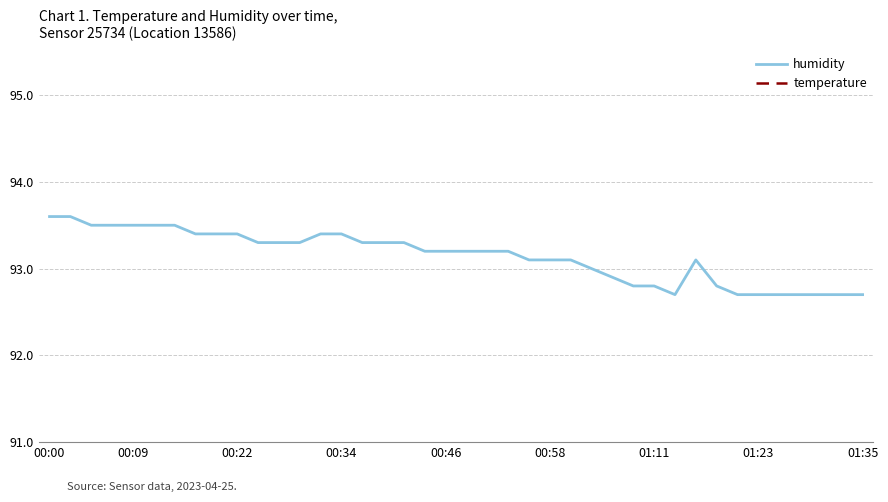

How many temperature values are between 12 and 13?

40